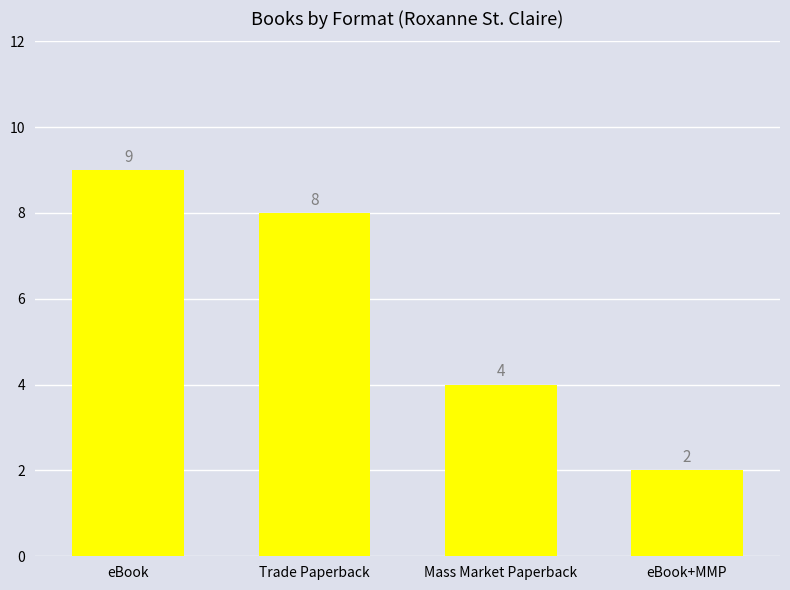

The chart shows a value of 9 at eBook. True or false?

True